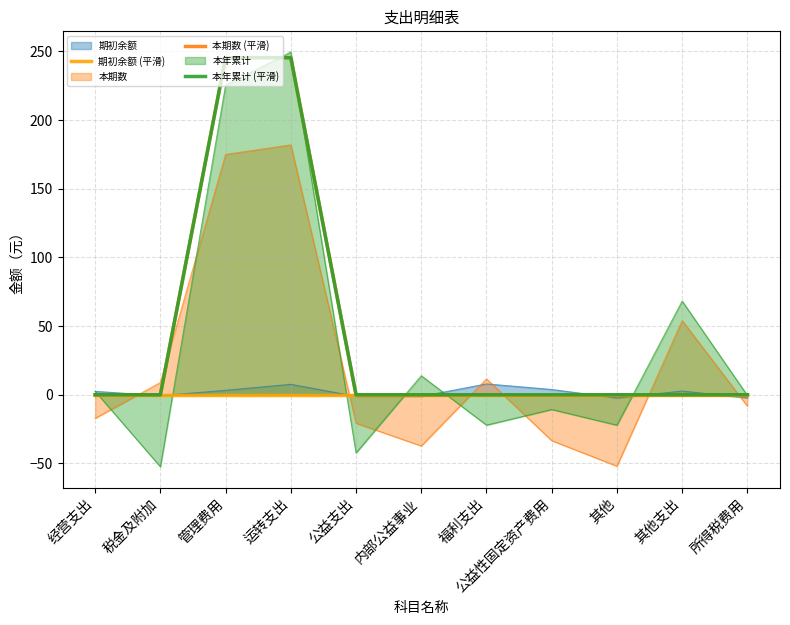

Is it true that 本年累计 (平滑) equals 120.4 at 其他?

False